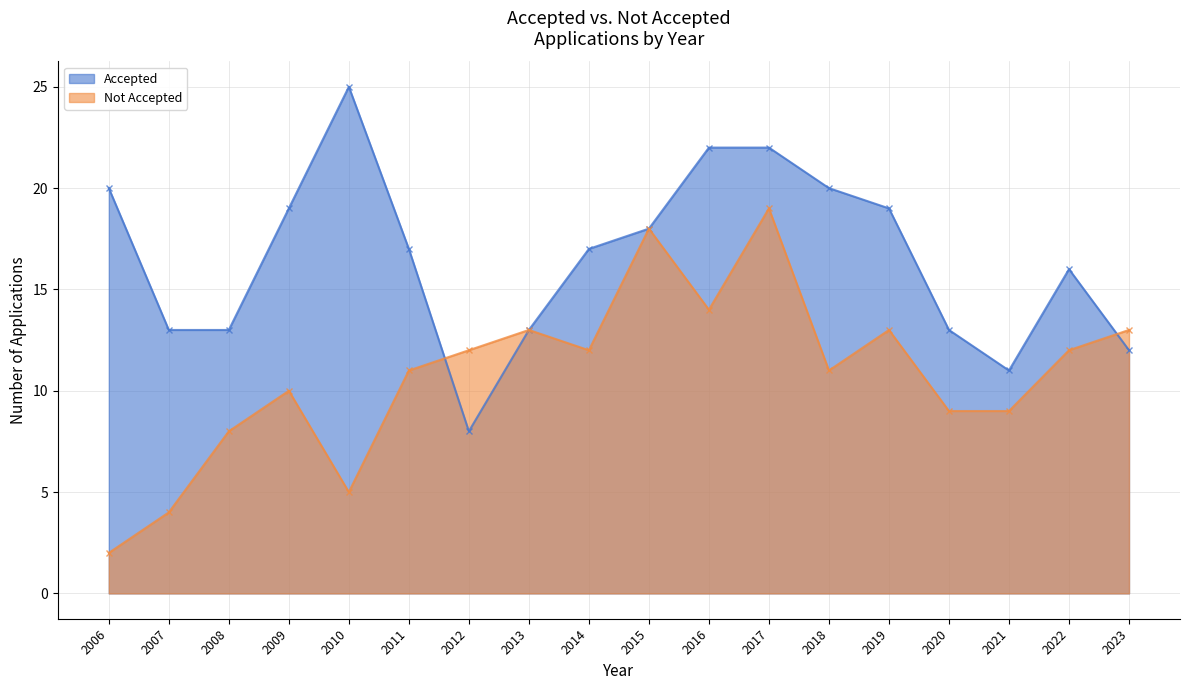

List the labels in order of Not Accepted value, largest first.

2017, 2015, 2016, 2013, 2019, 2023, 2012, 2014, 2022, 2011, 2018, 2009, 2020, 2021, 2008, 2010, 2007, 2006